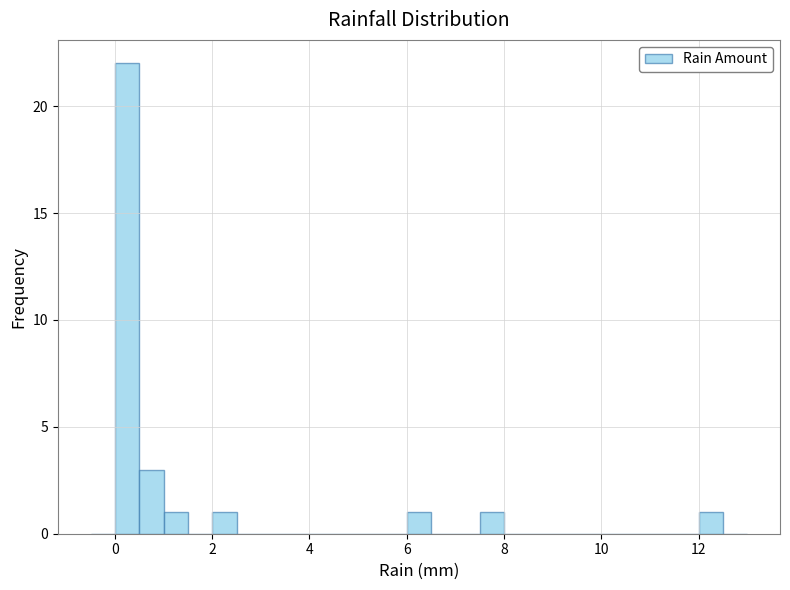

Around what value on the x-axis is the tallest bar? Give the approximate position of its centre, as read against the axis.

0.2